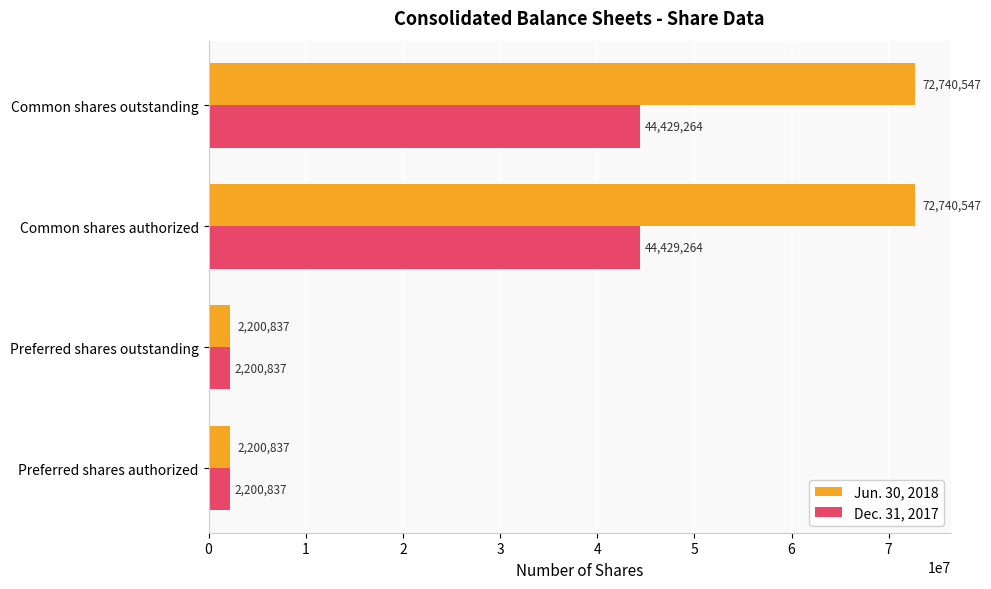

Which series has the widest spread of values?

Jun. 30, 2018